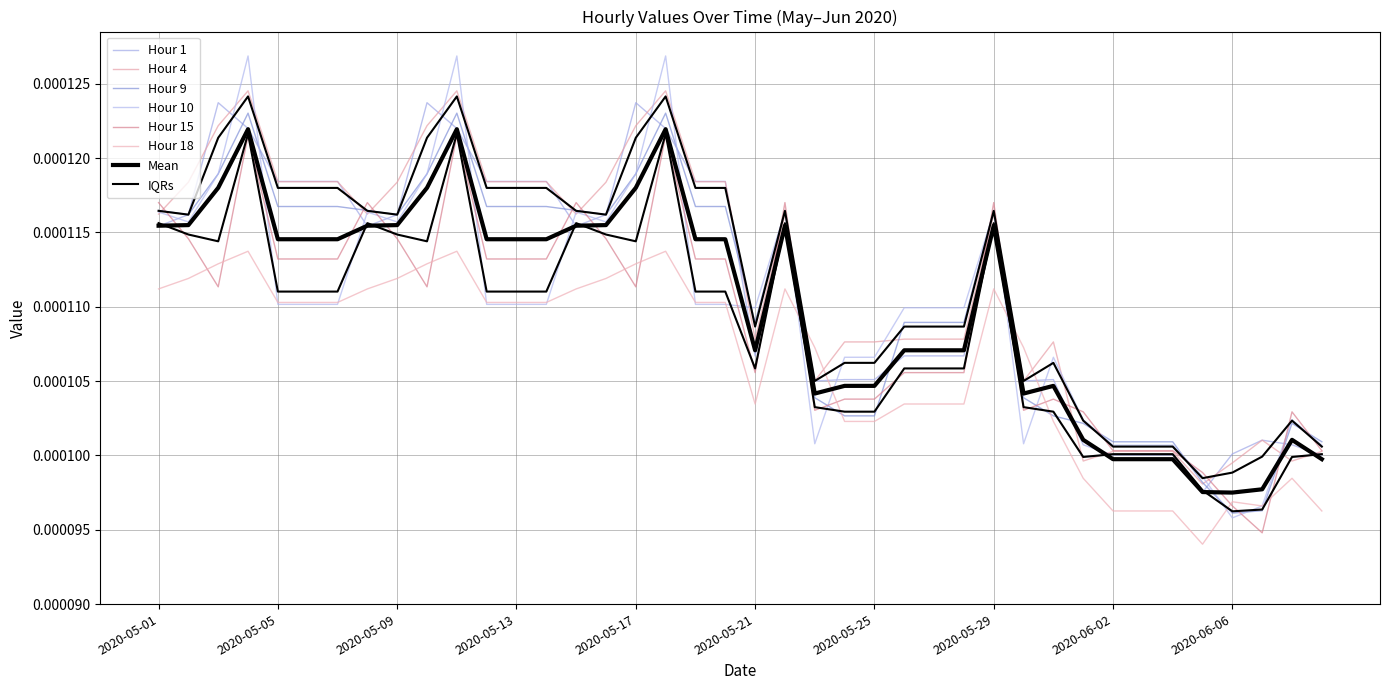

Which series has the largest total across all categories?

Hour 4